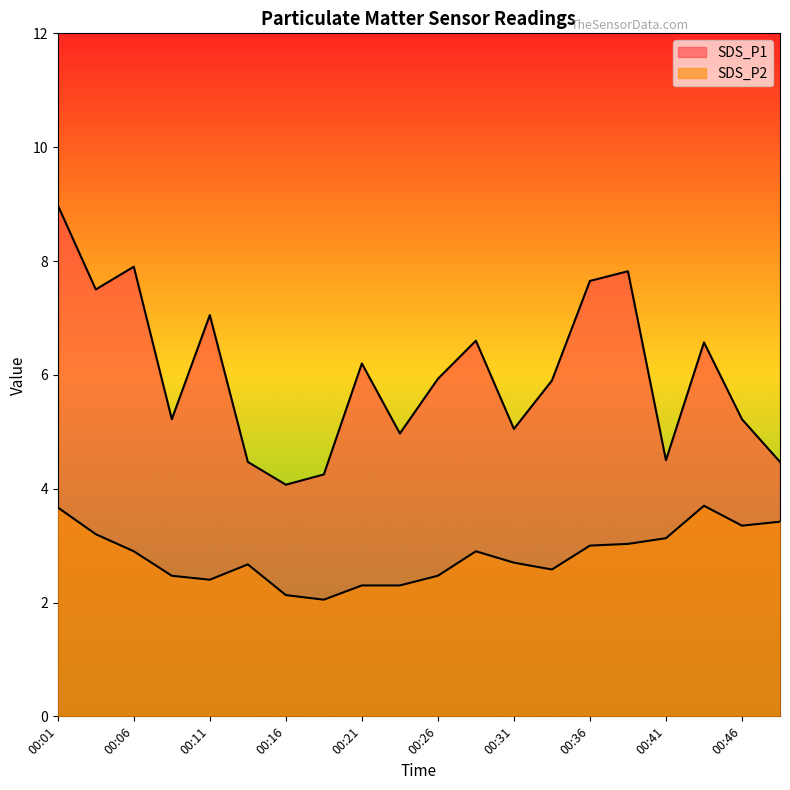

Which series has the widest spread of values?

SDS_P1